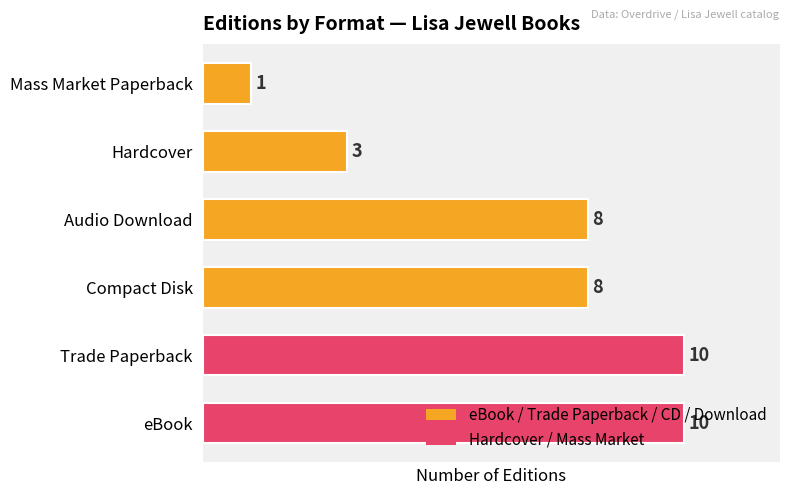

How many series are shown in this chart?

1